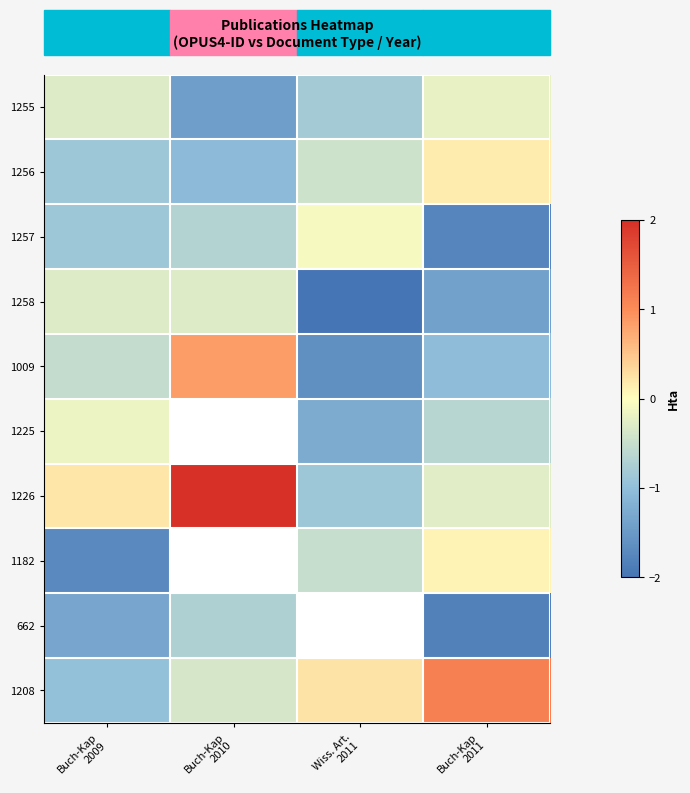

Rank the series at Buch-Kap 2009 from highest to lowest value.

1226, 1225, 1255, 1258, 1009, 1256, 1257, 1208, 662, 1182